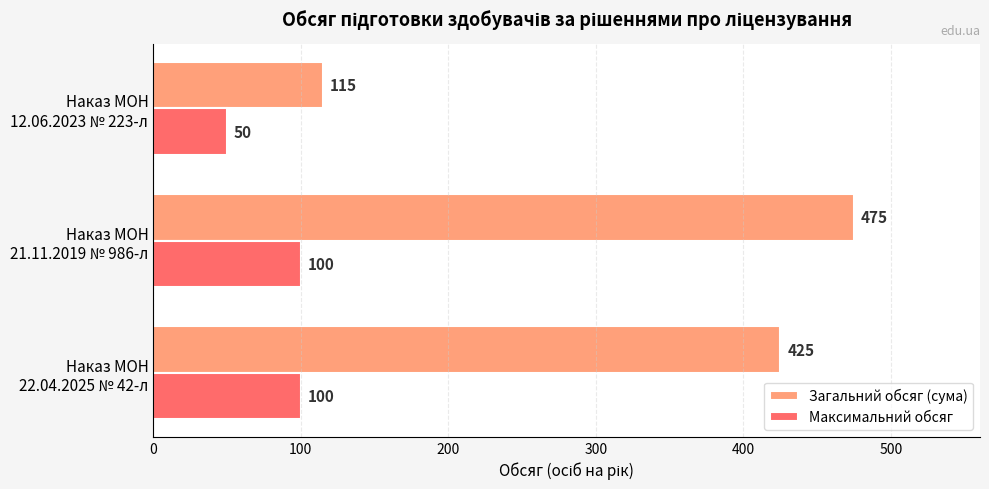

List the series in order of their overall mean, highest first.

Загальний обсяг (сума), Максимальний обсяг